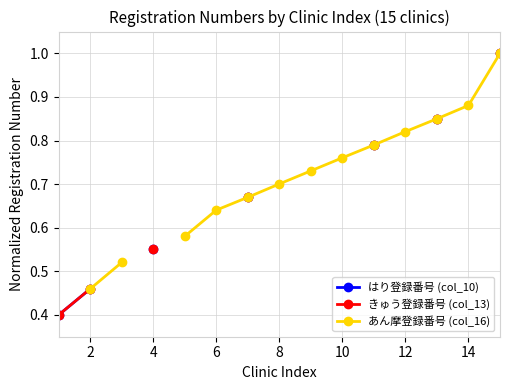

At which category is the sum across all series the highest?

14